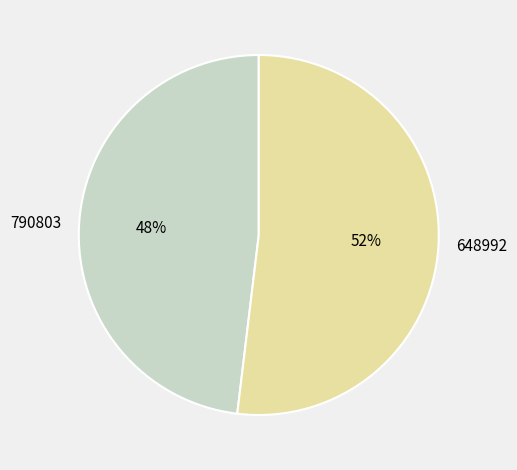

Combined, do 790803 and 648992 account for over 50%?

Yes